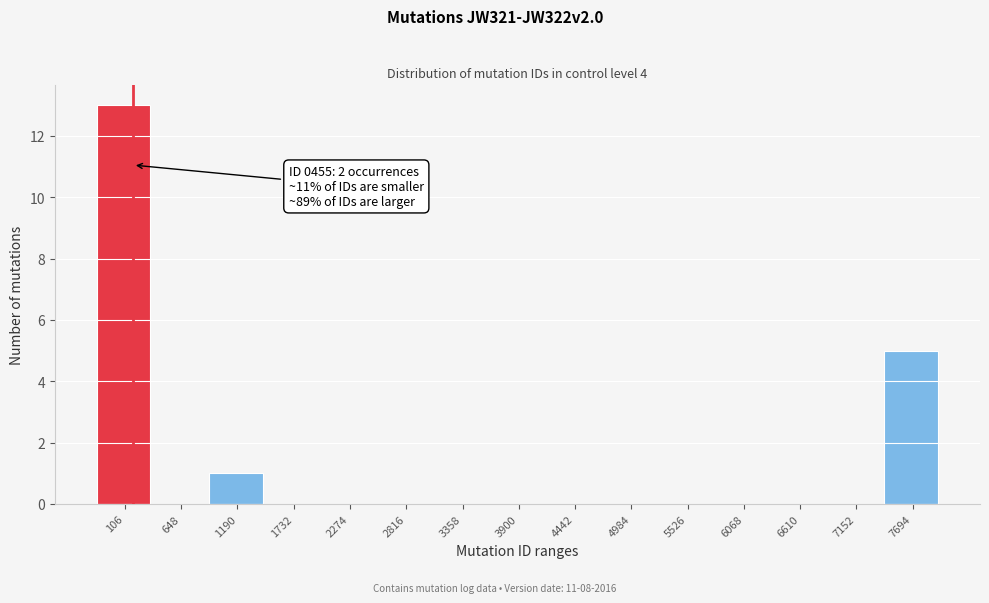

Reading right to left, list all the values displayed in this chart.

7694=5	7152=0	6610=0	6068=0	5526=0	4984=0	4442=0	3900=0	3358=0	2816=0	2274=0	1732=0	1190=1	648=0	106=13